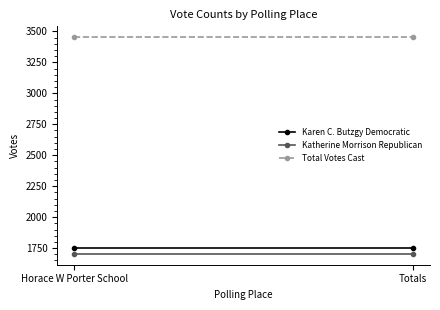

True or false: Katherine Morrison Republican has a value of 2934 at Totals.

False